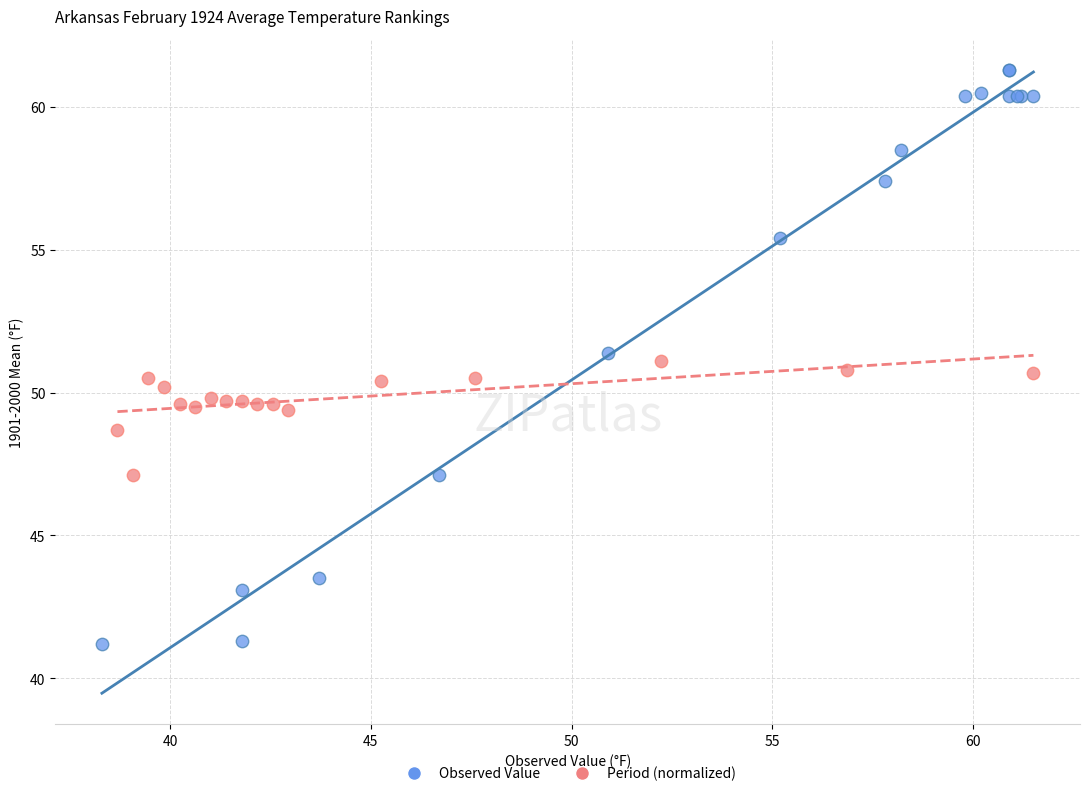

Which series contains the lowest Y value?

Observed Value